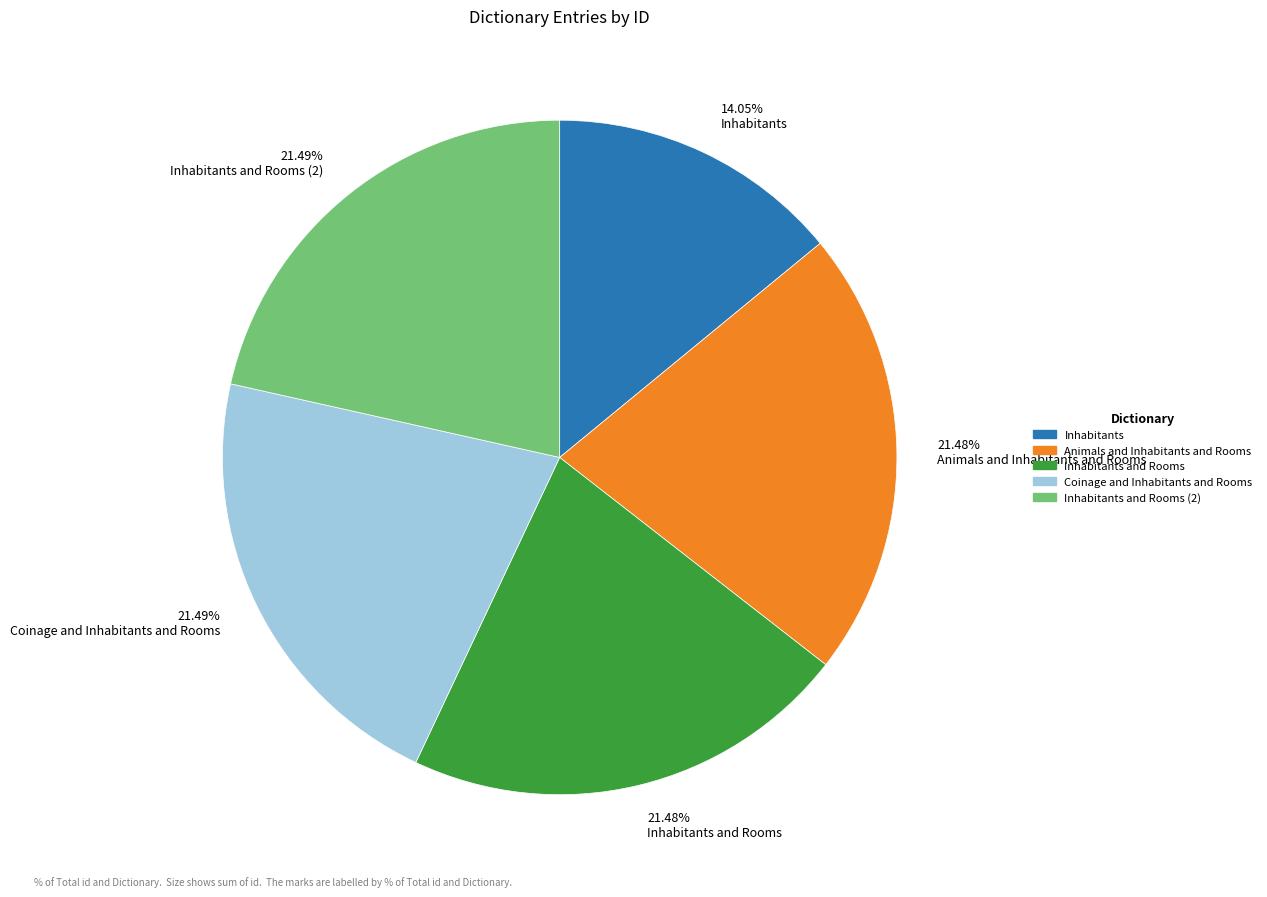

Does any single category account for the majority?

No